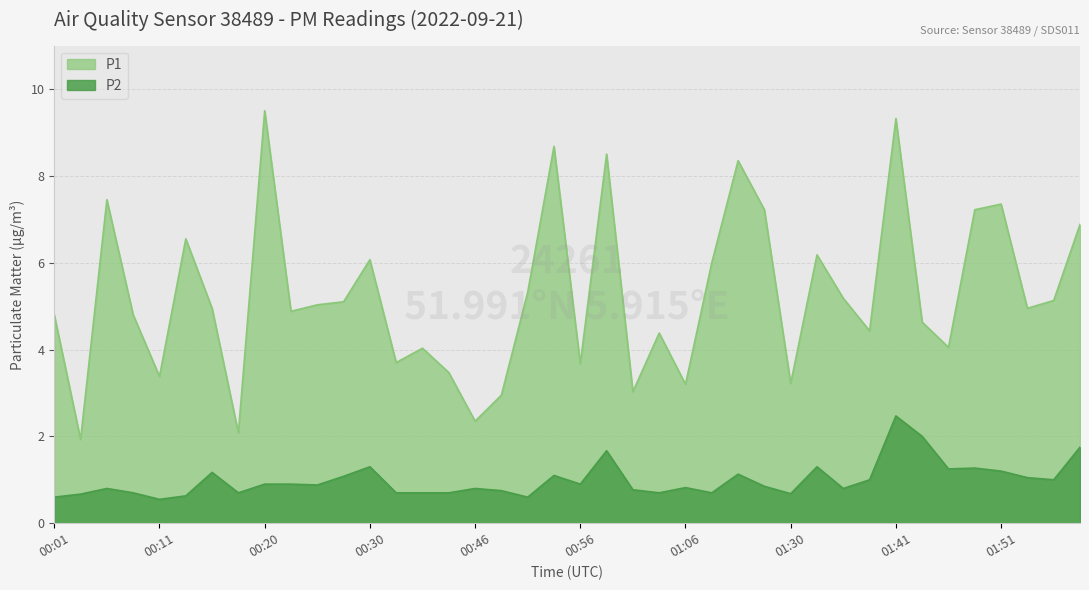

At which label does P1 reach its minimum?

00:03